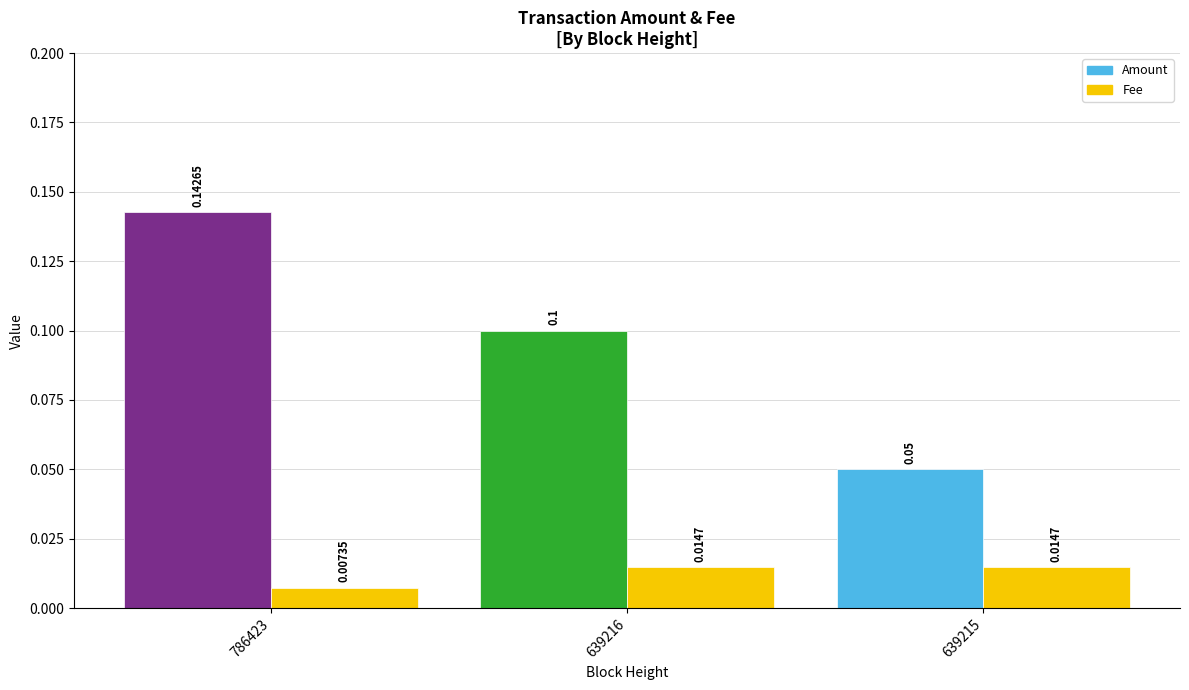

The Amount series shows 0.1 at 786423. True or false?

True